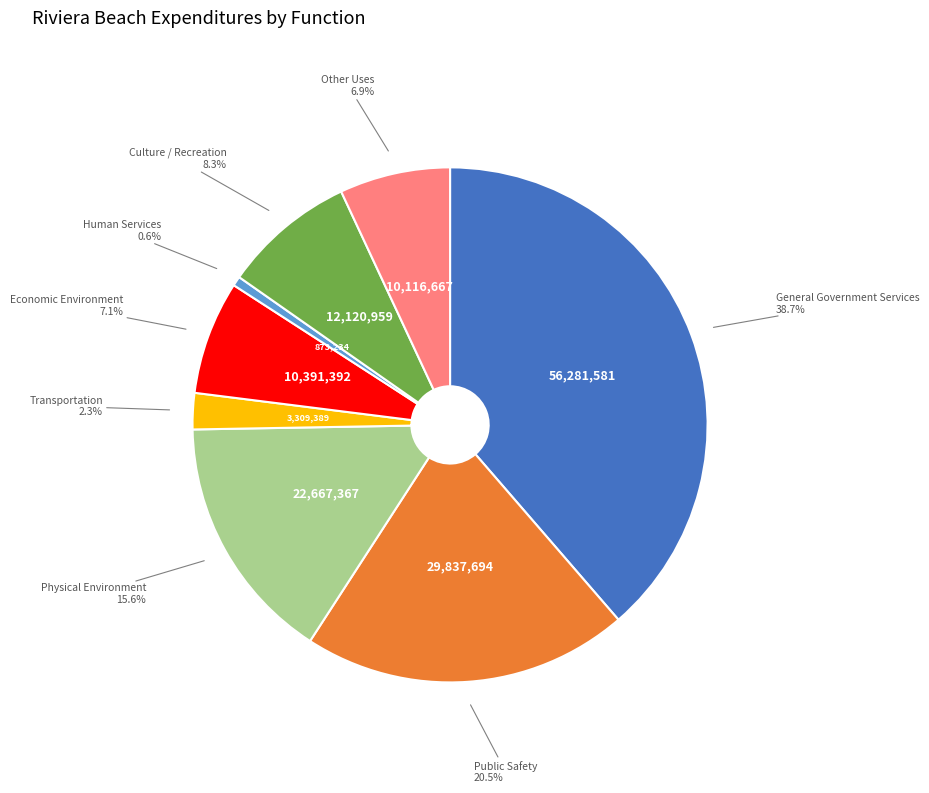

Is there a majority slice in this chart?

No